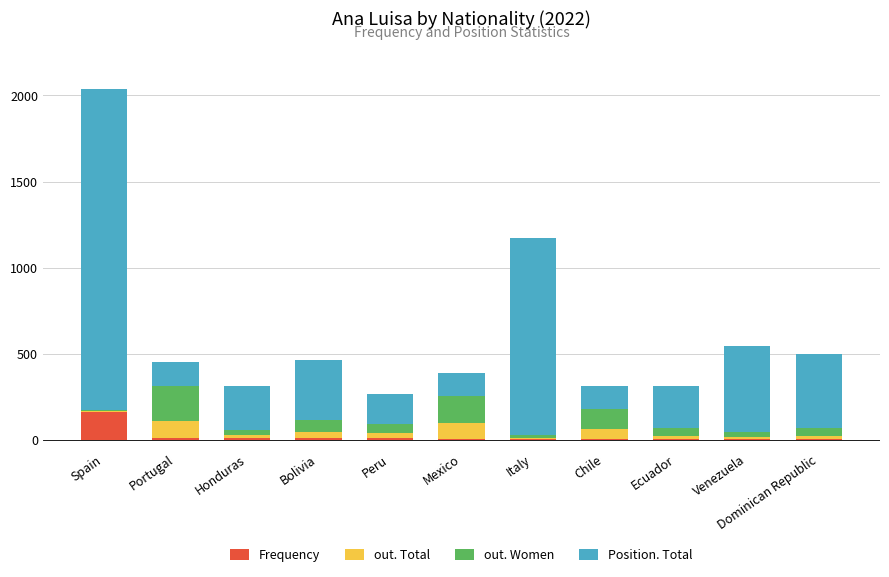

What is the highest value of the Frequency series?

165